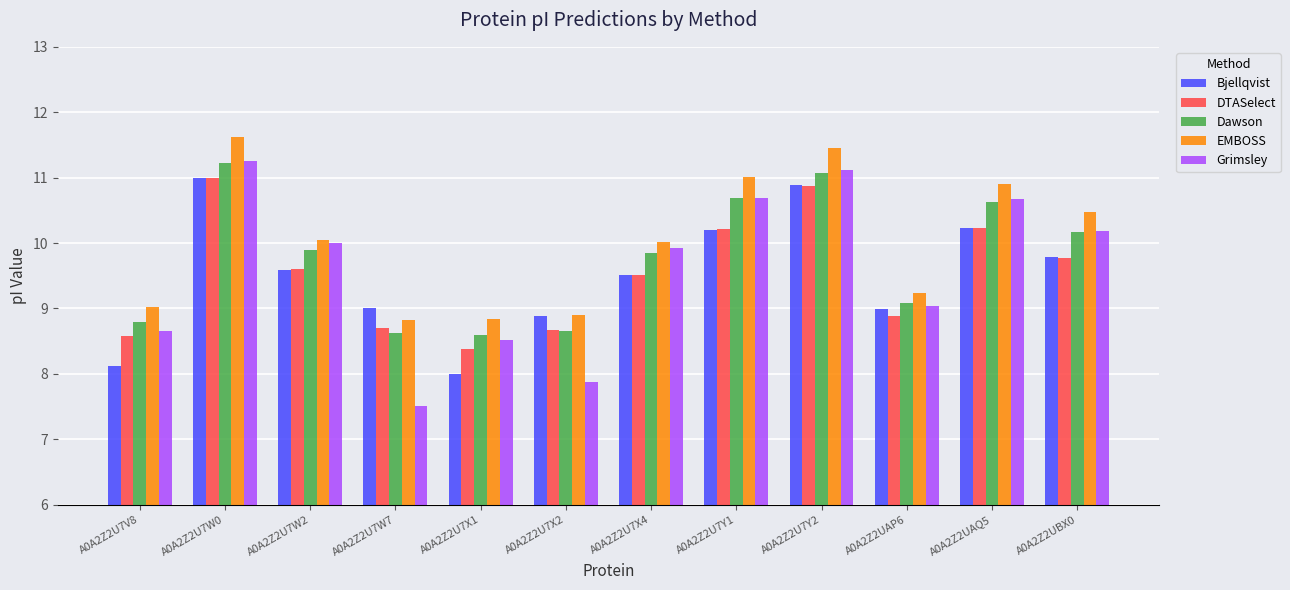

What is the difference between the maximum and minimum values in the DTASelect series?

2.6